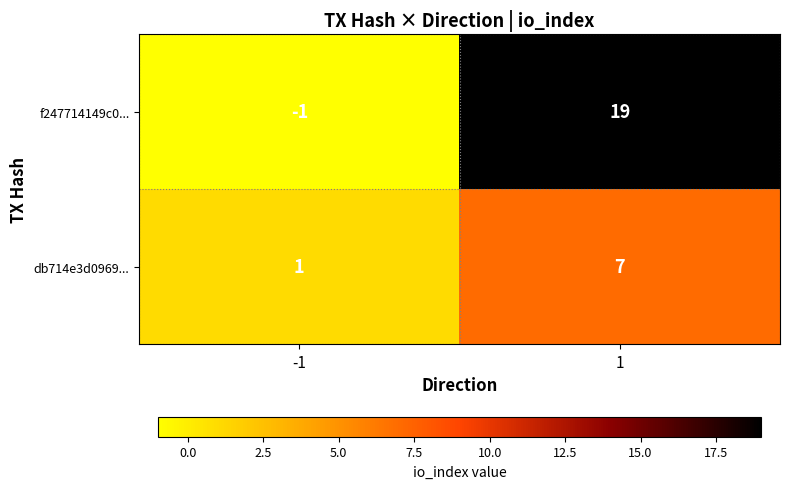

Rank the series by their maximum value, from highest to lowest.

f247714149c0..., db714e3d0969...